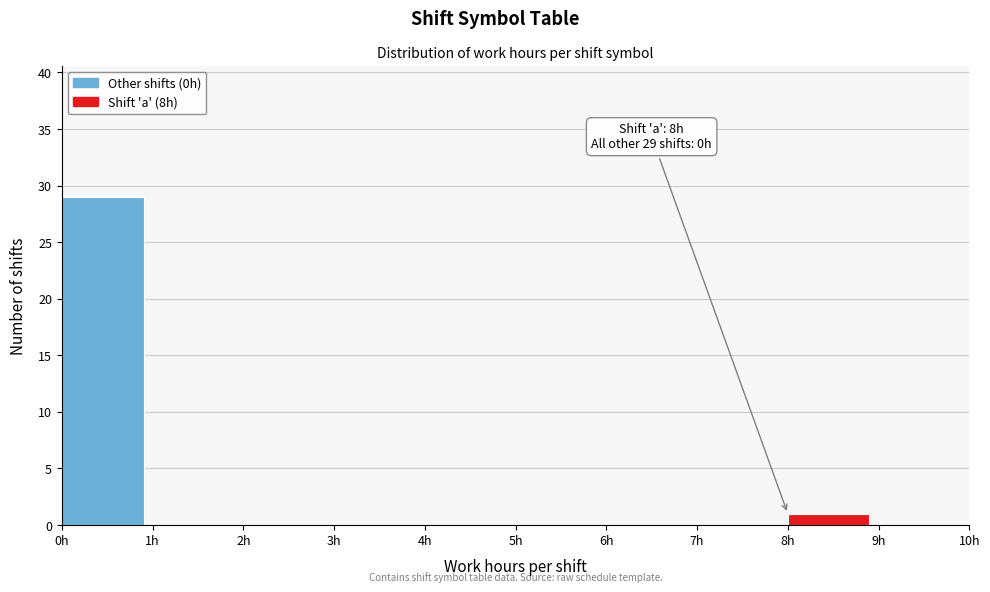

Which range on the x-axis has the tallest bar?

0 to 1